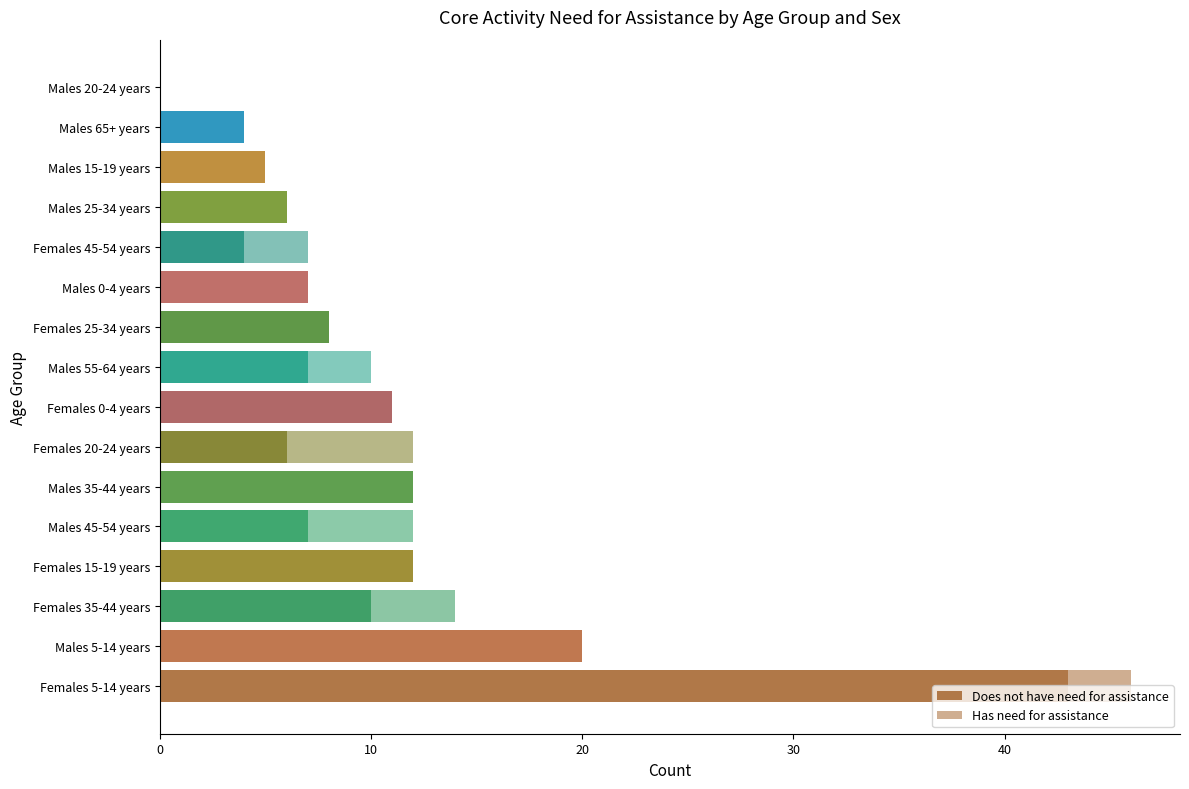

Rank the series by their average value, from highest to lowest.

Does not have need for assistance, Has need for assistance